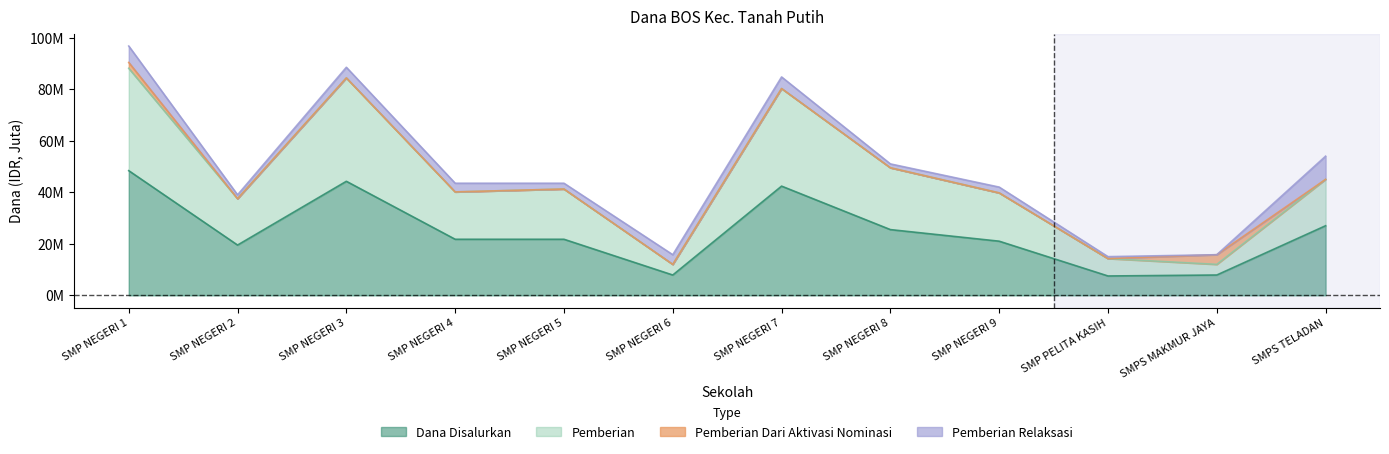

True or false: Dana Disalurkan and Pemberian cross at least once.

False